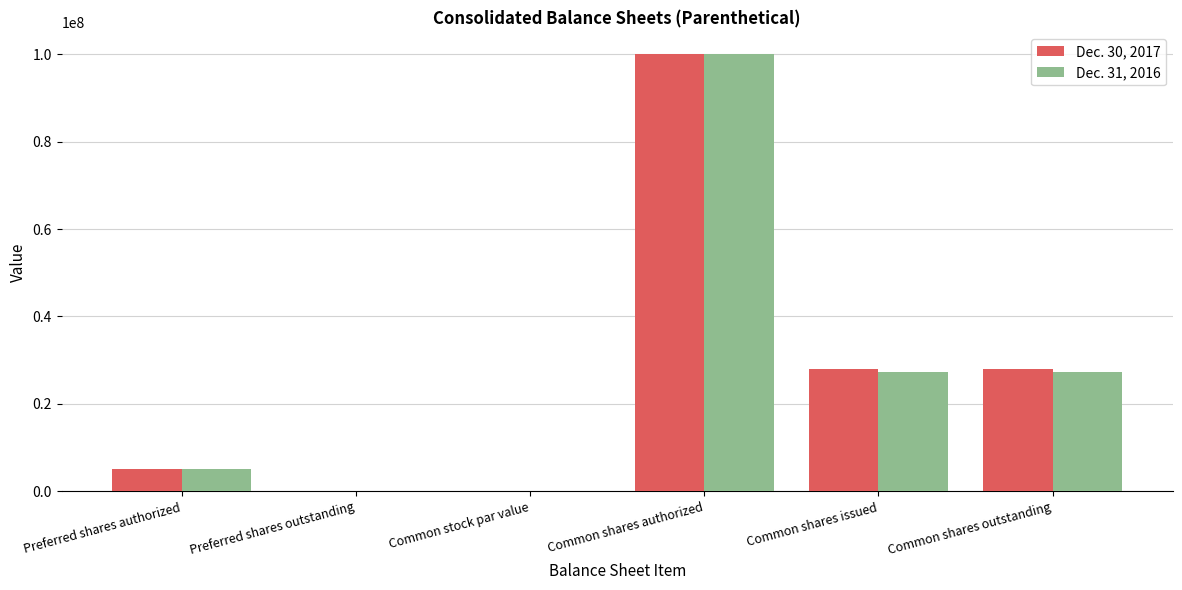

At which category is the sum across all series the highest?

Common shares authorized